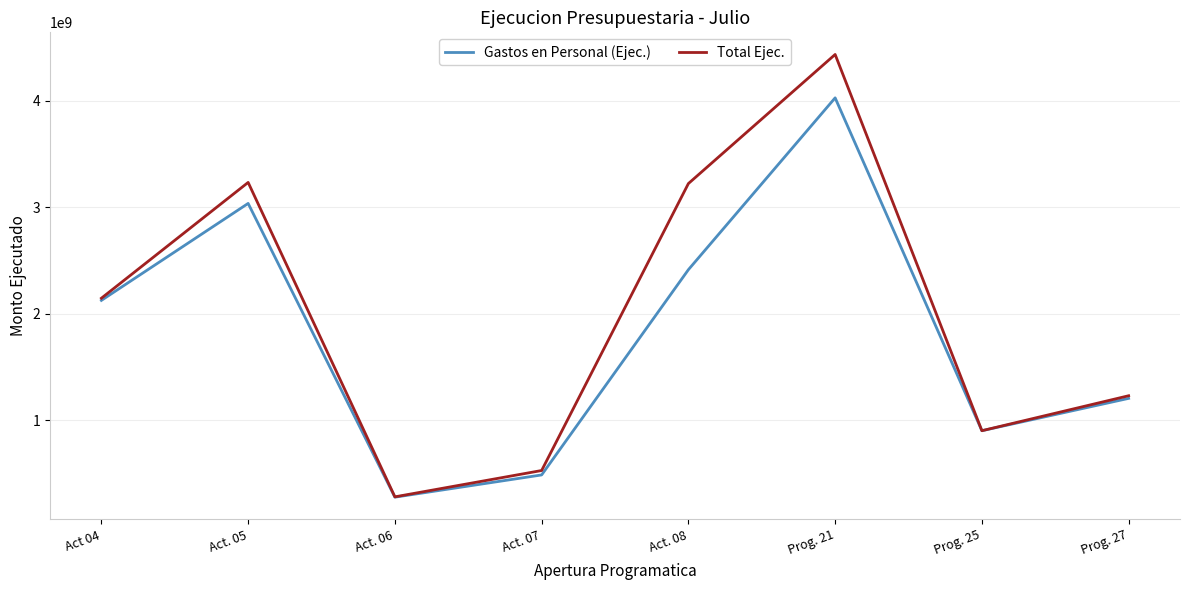

List the series in order of their peak value, lowest first.

Gastos en Personal (Ejec.), Total Ejec.